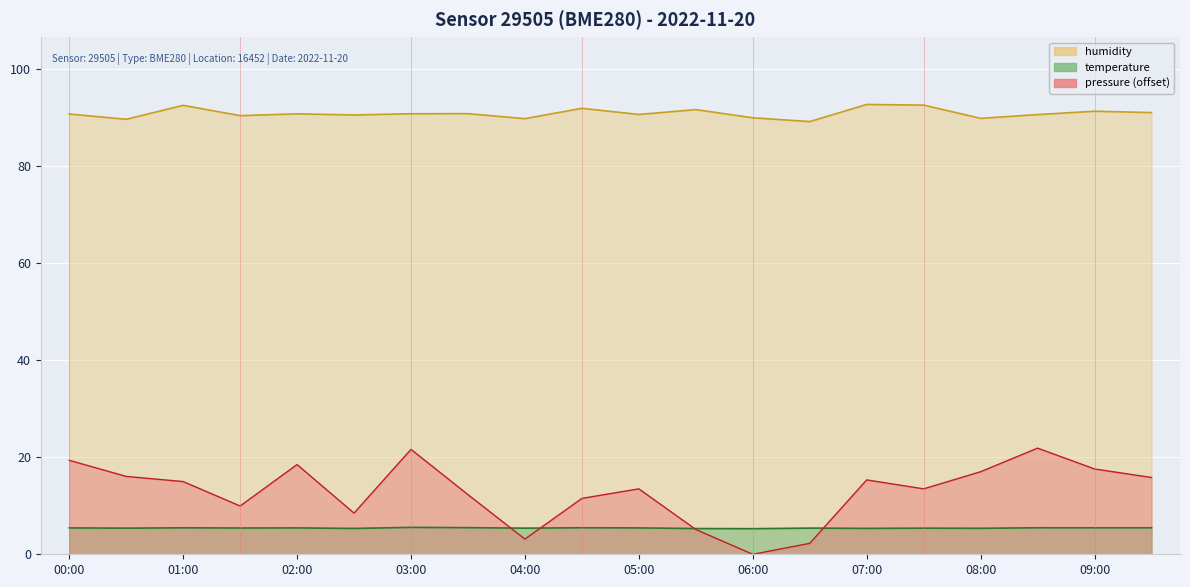

Reading left to right, what are all the values shown in this chart?

pressure: 19.4	16.0	15.0	9.9	18.5	8.5	21.6	12.3	3.1	11.5	13.5	5.1	0.0	2.2	15.3	13.5	17.0	21.9	17.6	15.8
temperature: 5.4	5.4	5.5	5.4	5.4	5.3	5.5	5.5	5.4	5.5	5.4	5.3	5.3	5.4	5.3	5.4	5.3	5.5	5.5	5.5
humidity: 90.6	89.5	92.4	90.3	90.7	90.4	90.7	90.7	89.7	91.8	90.5	91.5	89.9	89.1	92.6	92.5	89.7	90.5	91.2	90.9